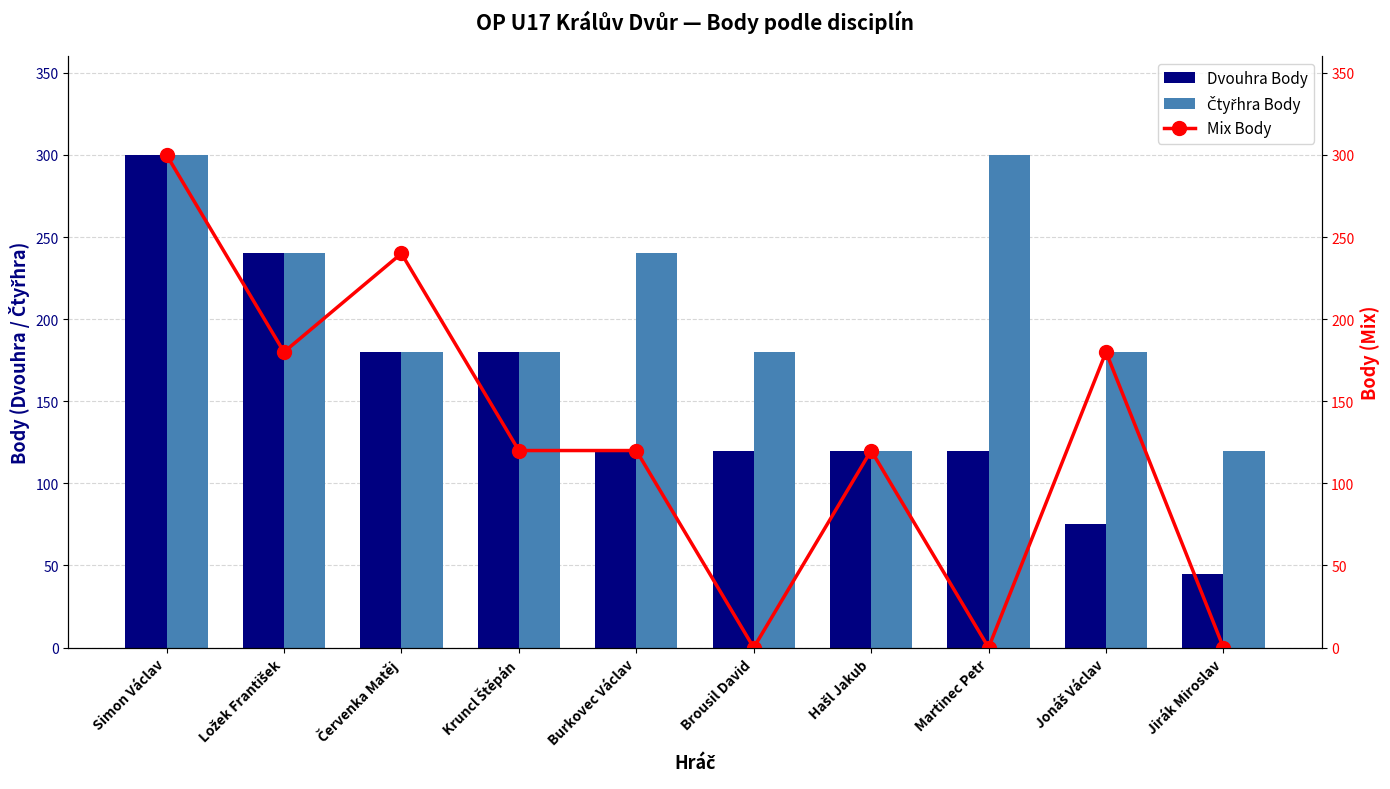

What position from the right is Martinec Petr?

3